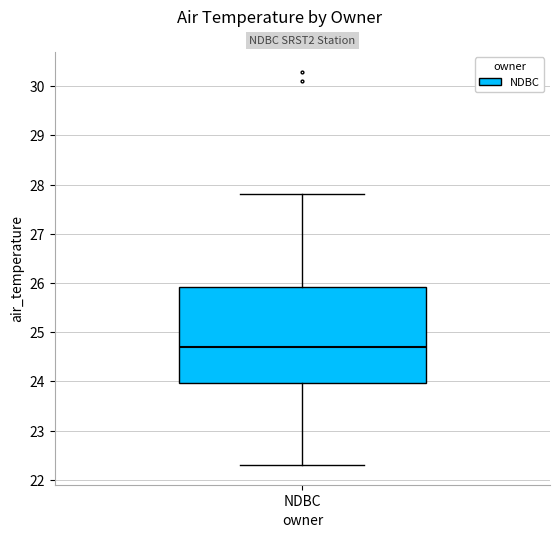

Where does the upper whisker of the box for NDBC end on the y-axis? The values are not printed on the chart, so give them approximately, as read against the axis.

27.8